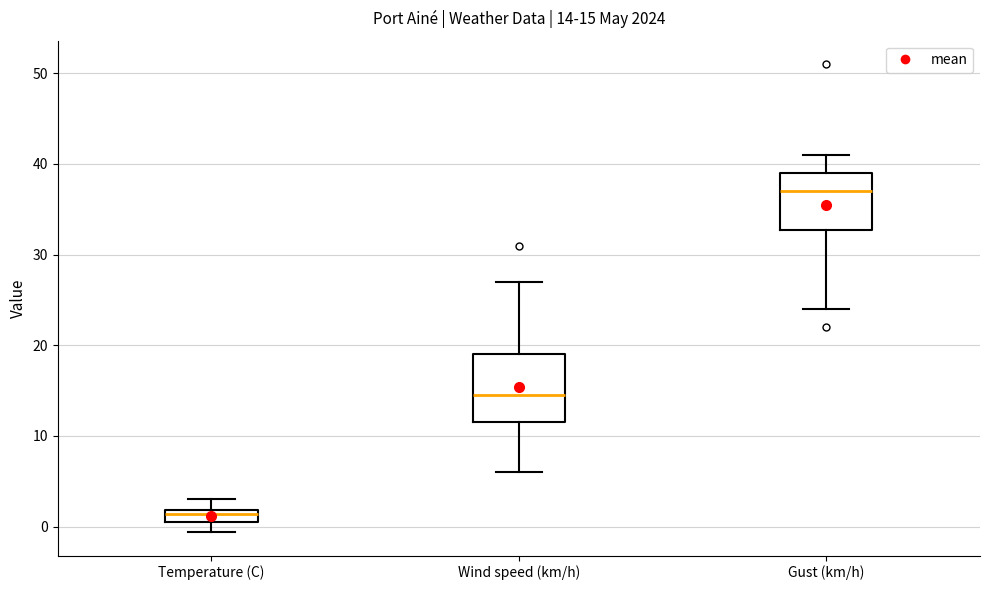

Comparing the boxes themselves (not the whiskers), which one is the tallest?

Wind speed (km/h)